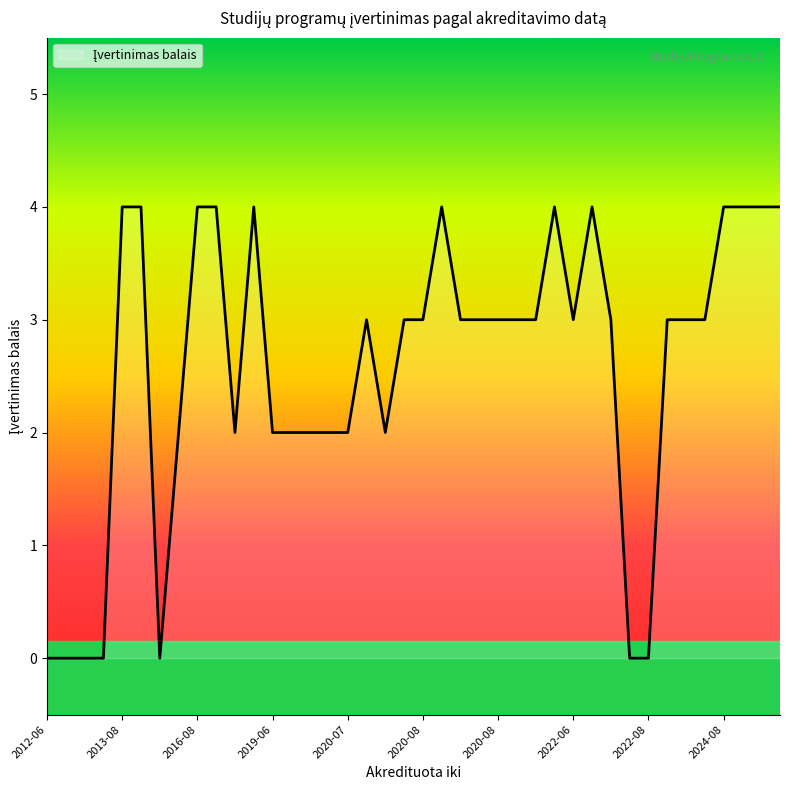

What is the greatest value displayed?

4